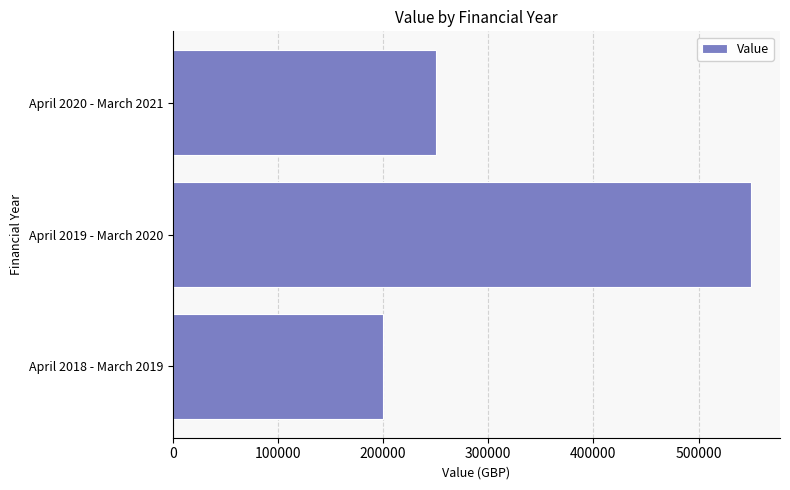

Is it true that the value at April 2019 - March 2020 is 550000?

True